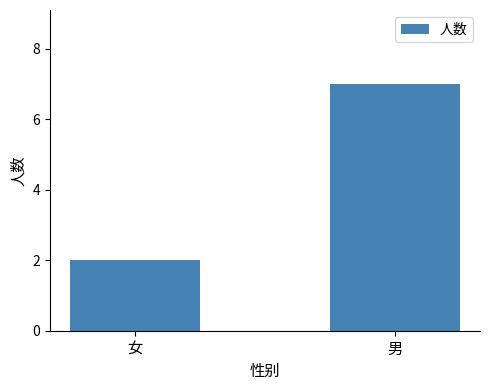

The value at 男 is 7. True or false?

True